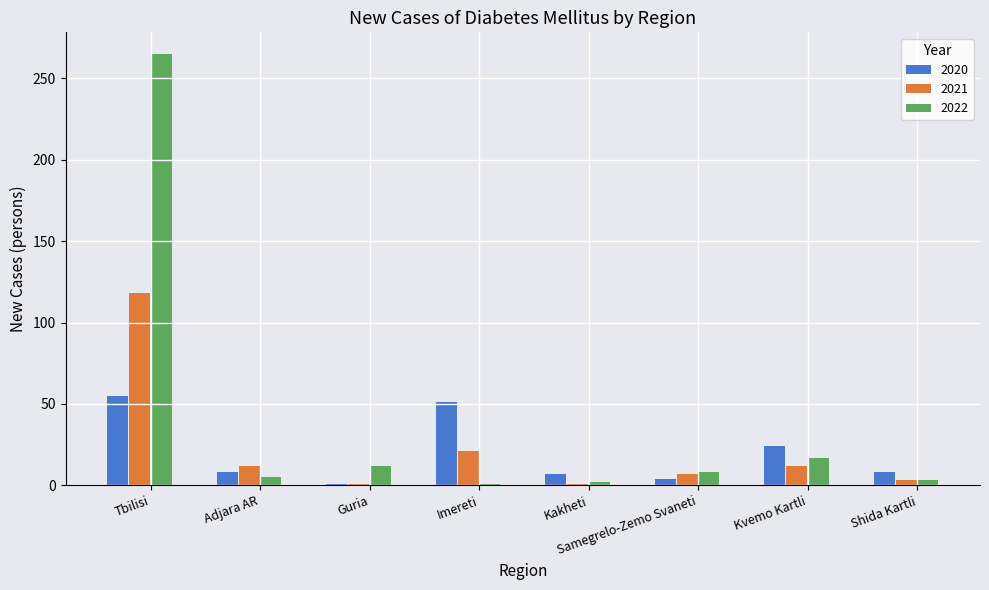

Which label corresponds to the largest value in the chart?

Tbilisi